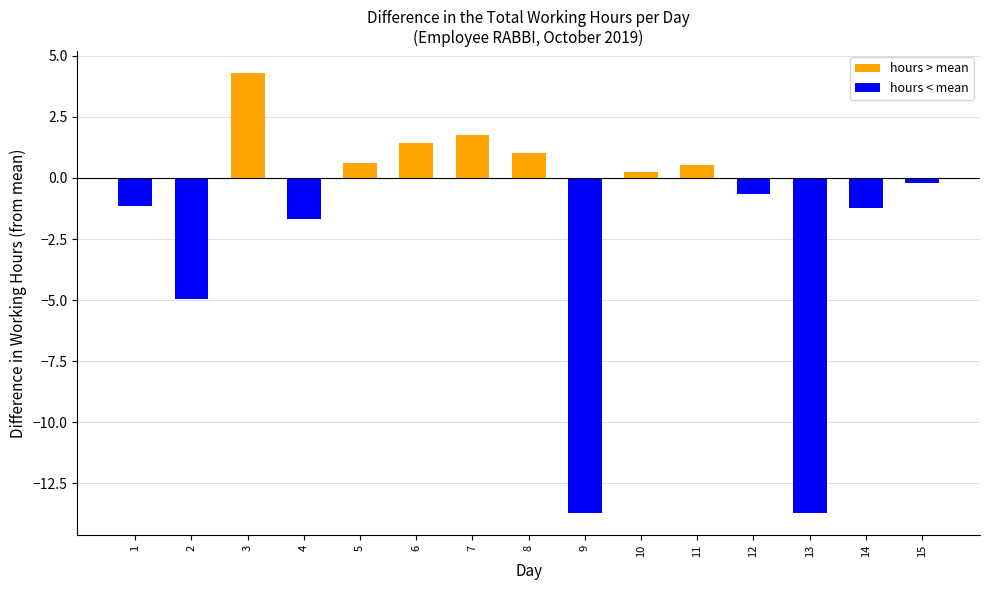

Which has a higher value, 4 or 2?

4